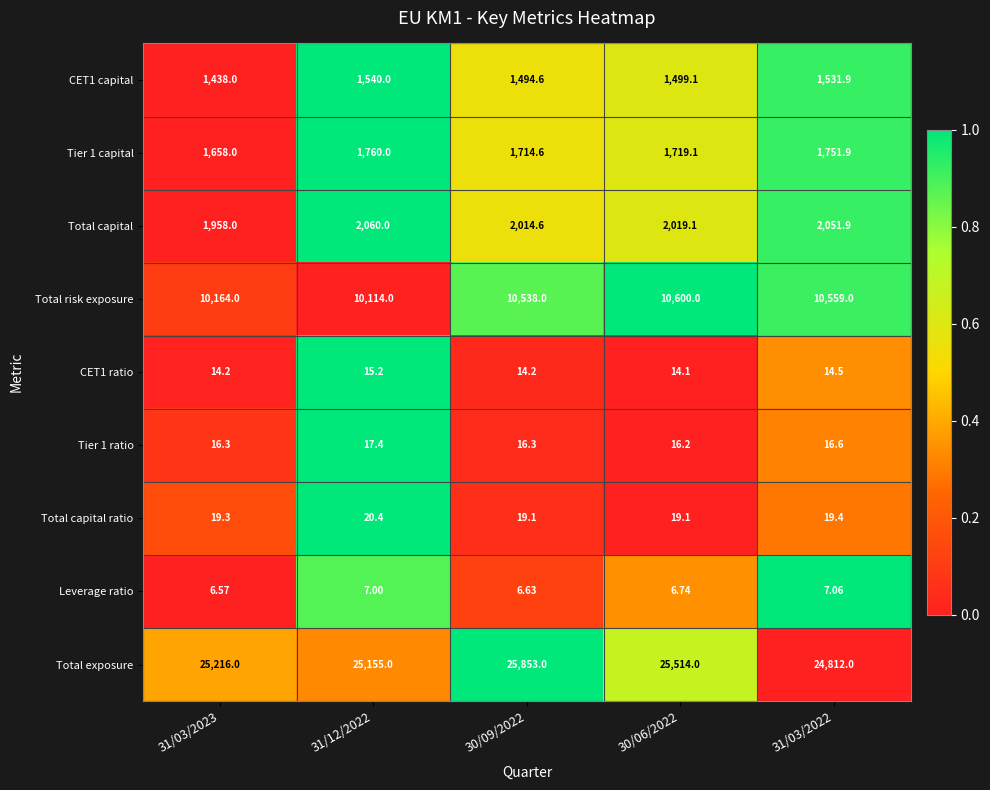

Between 31/12/2022 and 30/09/2022, which series saw the biggest shift?

Total exposure